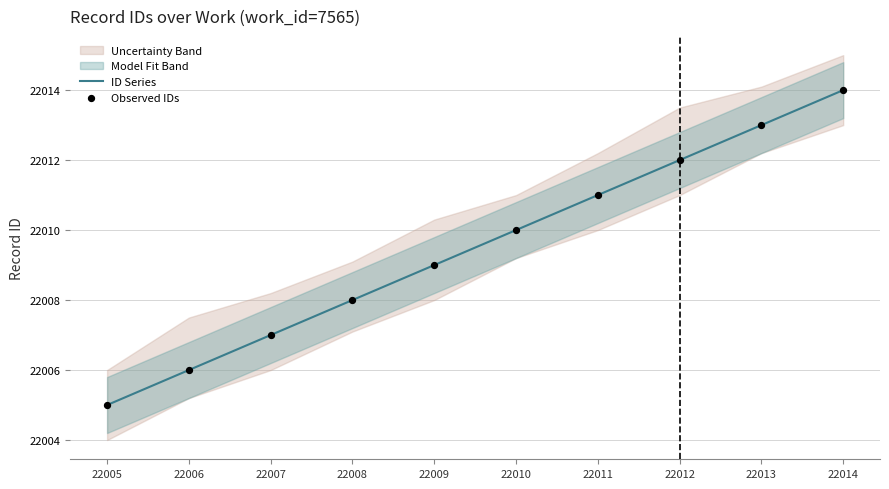

Is the value of ID Series at 22011 greater than the value of Observed IDs at 22009?

Yes